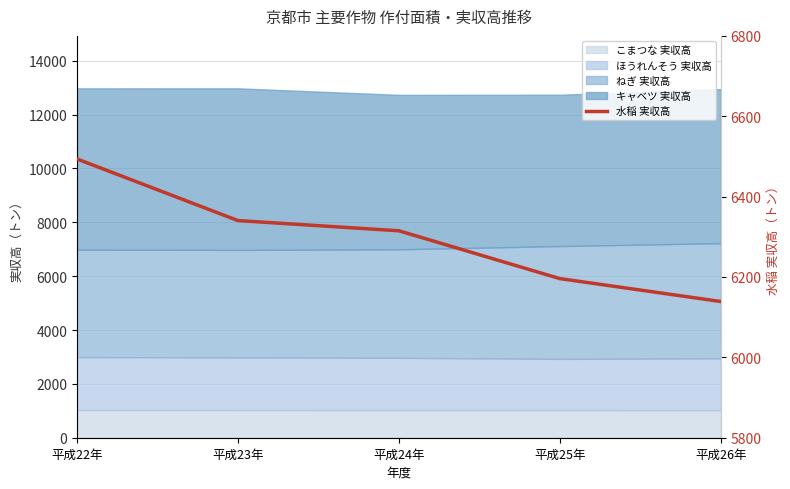

At which label is the value closest to 6316?

平成24年